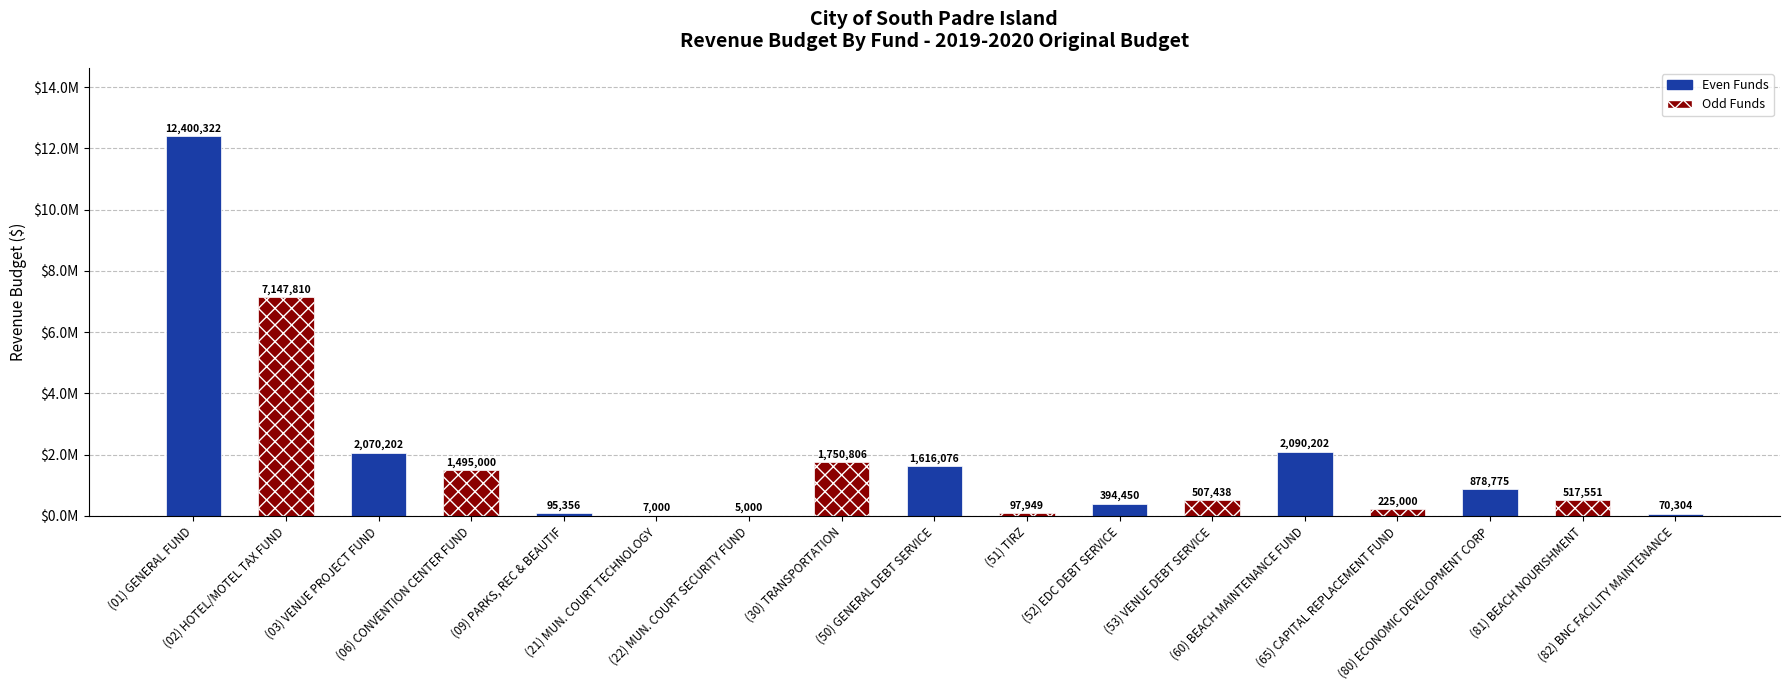

What is the label of the 11th bar from the left?

(52) EDC DEBT SERVICE